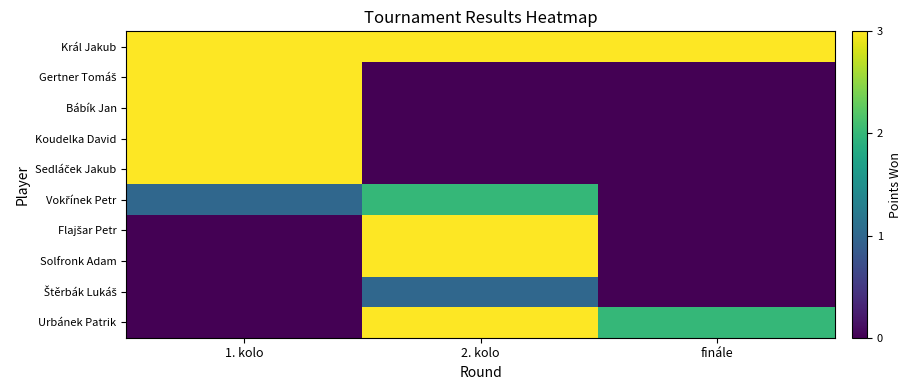

Rank the series at 1. kolo from highest to lowest value.

Král Jakub, Gertner Tomáš, Bábík Jan, Koudelka David, Sedláček Jakub, Vokřínek Petr, Flajšar Petr, Solfronk Adam, Štěrbák Lukáš, Urbánek Patrik